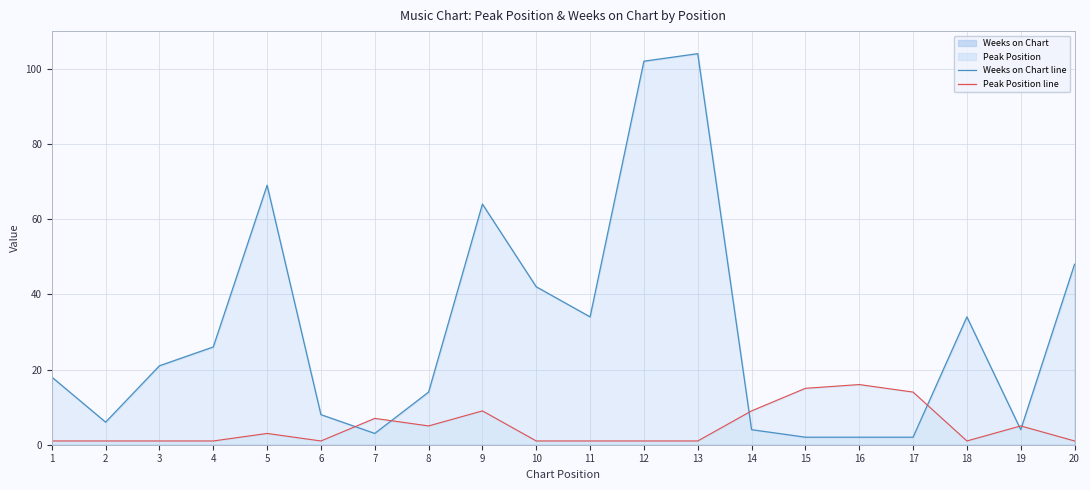

How many interior local valleys does the Weeks on Chart series have?

4